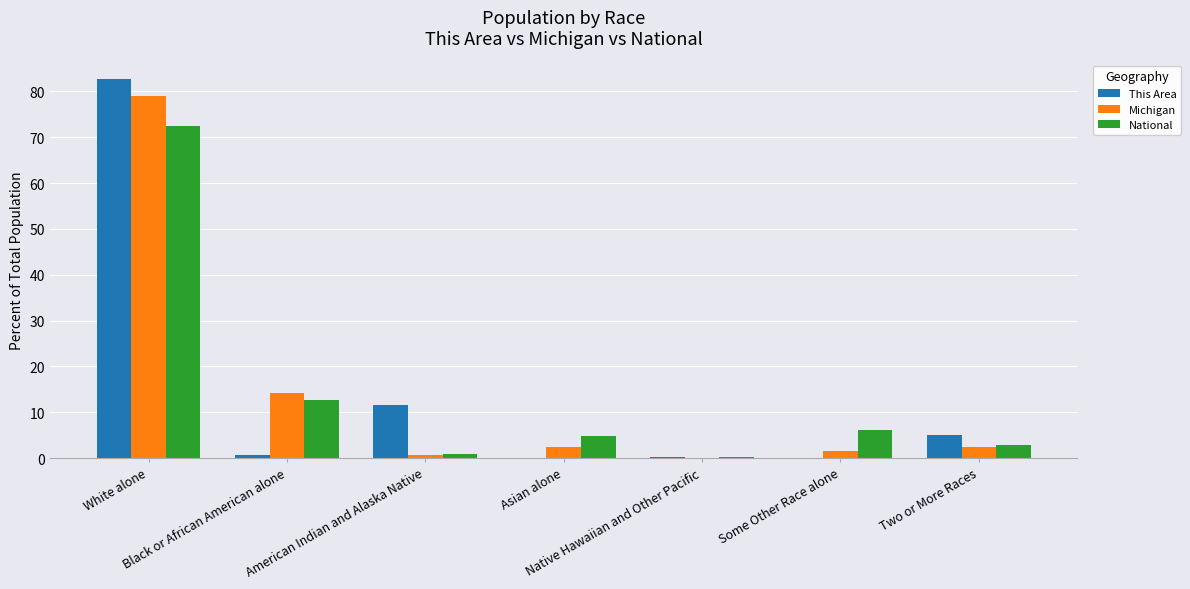

What value does the This Area series have at American Indian and Alaska Native?

11.6